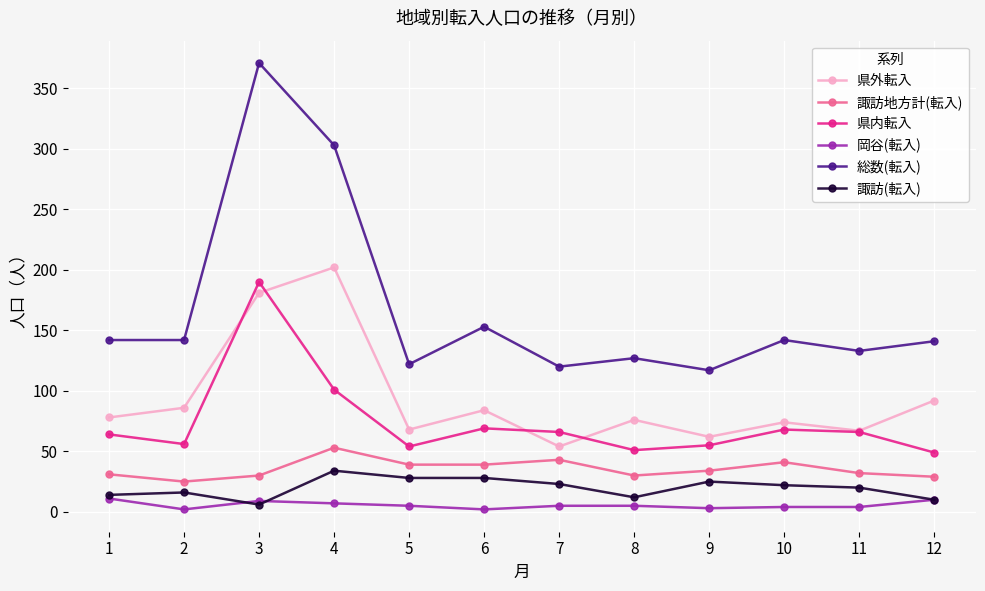

Which series changed the most between 2 and 11?

県外転入